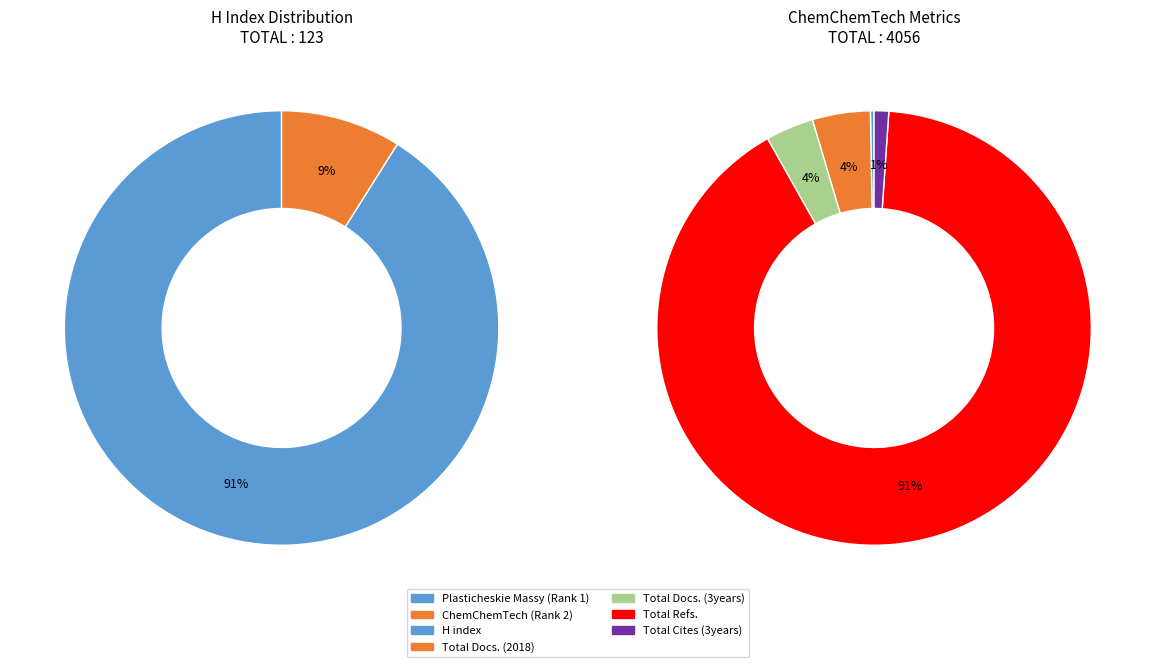

The ChemChemTech (Rank 2) slice represents 21% of the pie. True or false?

False